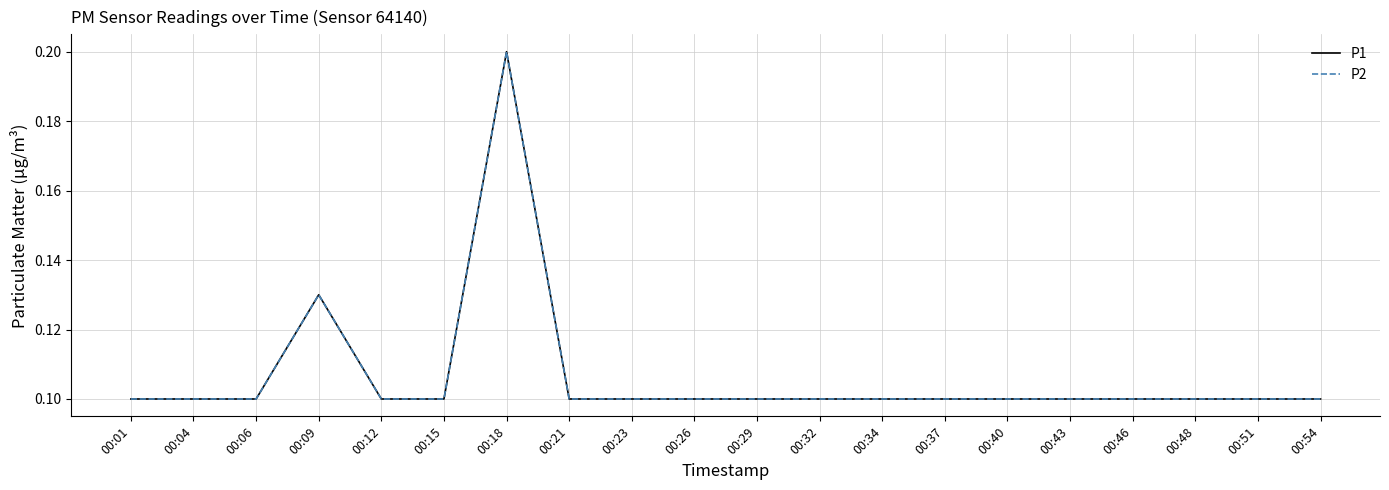

Is this an area chart (filled region under the line)?

No